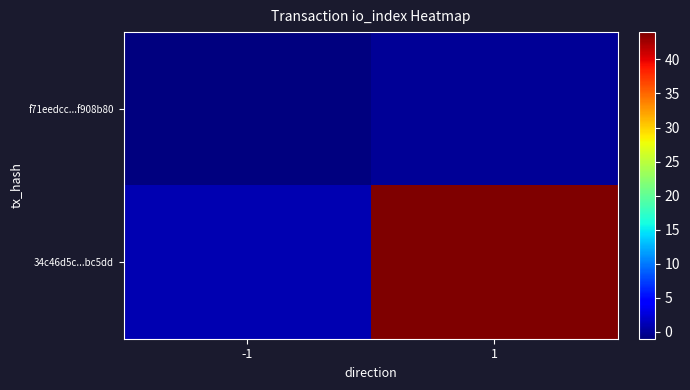

What is the spread (max minus min) of values at 1?

44